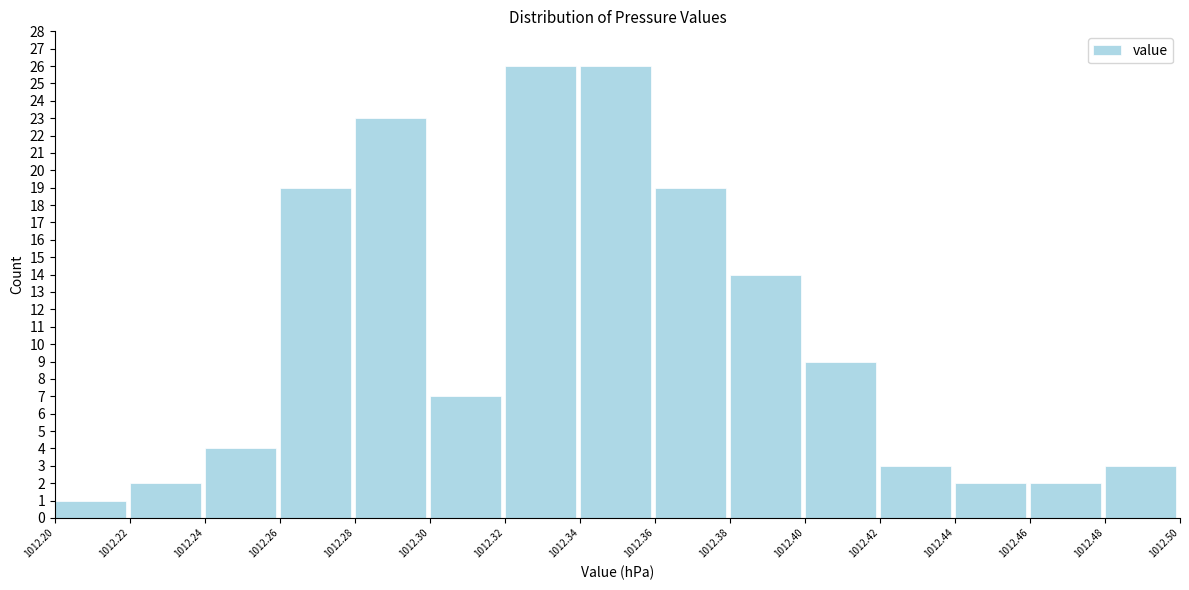

Reading left to right, transcribe this chart: for each bar, give the range it covers on the x-axis and its height. The values are not printed on the chart, so give them approximately, as read against the axis.

1012.20 to 1012.22: 1
1012.22 to 1012.24: 2
1012.24 to 1012.26: 4
1012.26 to 1012.28: 19
1012.28 to 1012.30: 23
1012.30 to 1012.32: 7
1012.32 to 1012.34: 26
1012.34 to 1012.36: 26
1012.36 to 1012.38: 19
1012.38 to 1012.40: 14
1012.40 to 1012.42: 9
1012.42 to 1012.44: 3
1012.44 to 1012.46: 2
1012.46 to 1012.48: 2
1012.48 to 1012.50: 3